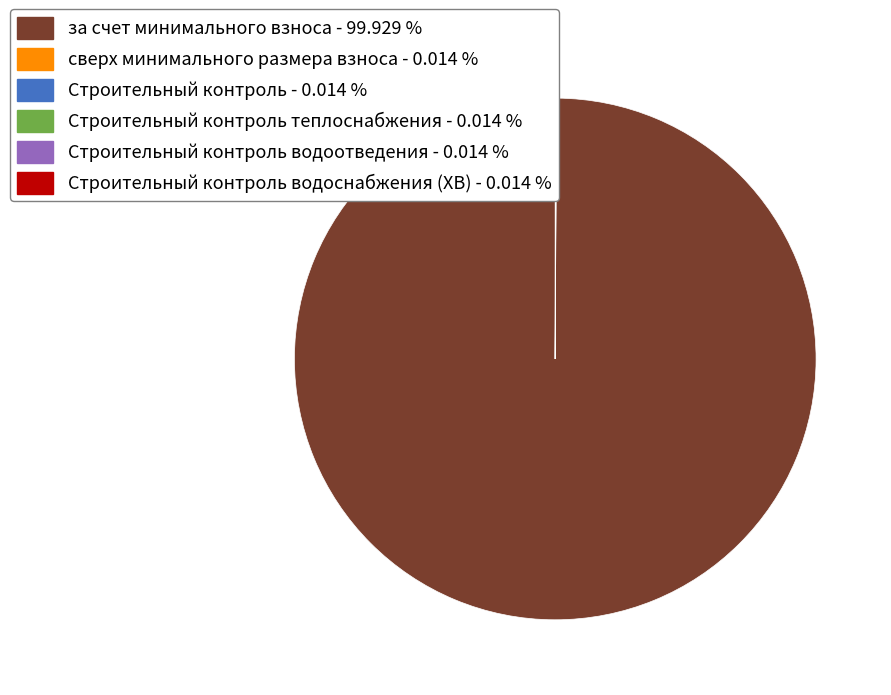

Is there any slice that represents more than half of the pie?

Yes